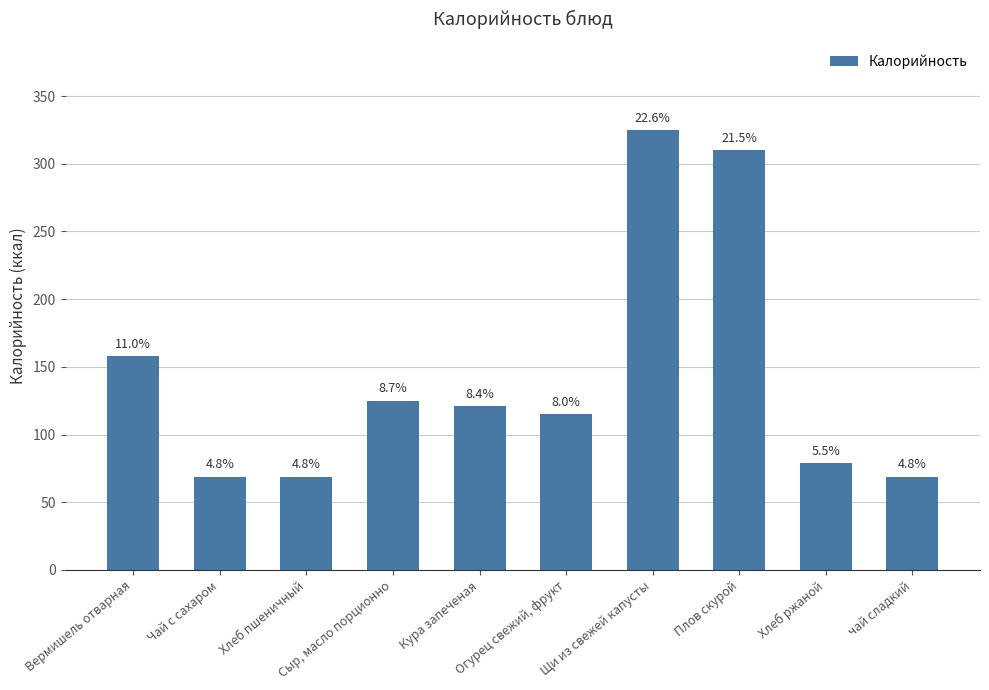

How many bars are there in total?

10